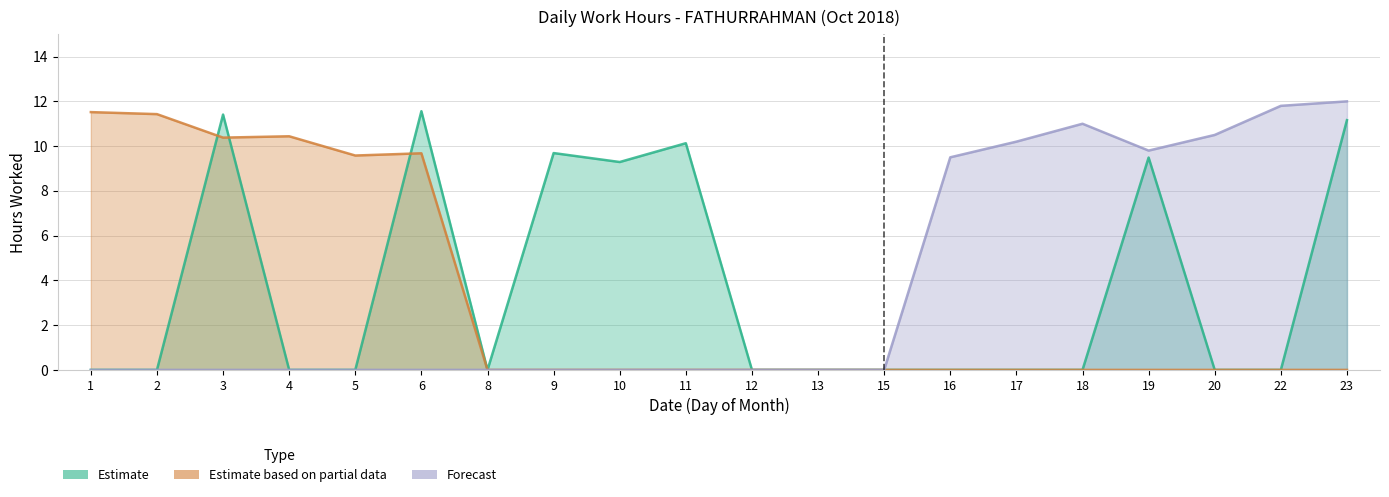

Which series changed the most between 10 and 17?

Forecast